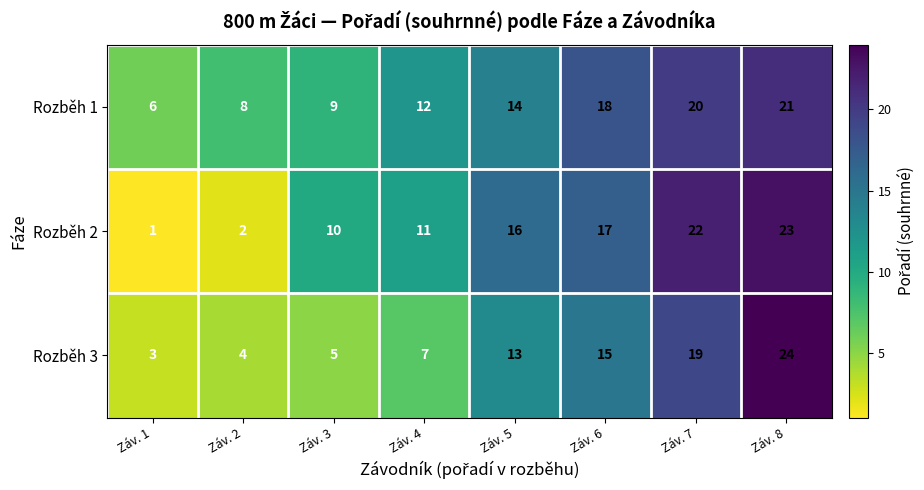

How many categories are shown in the chart?

8